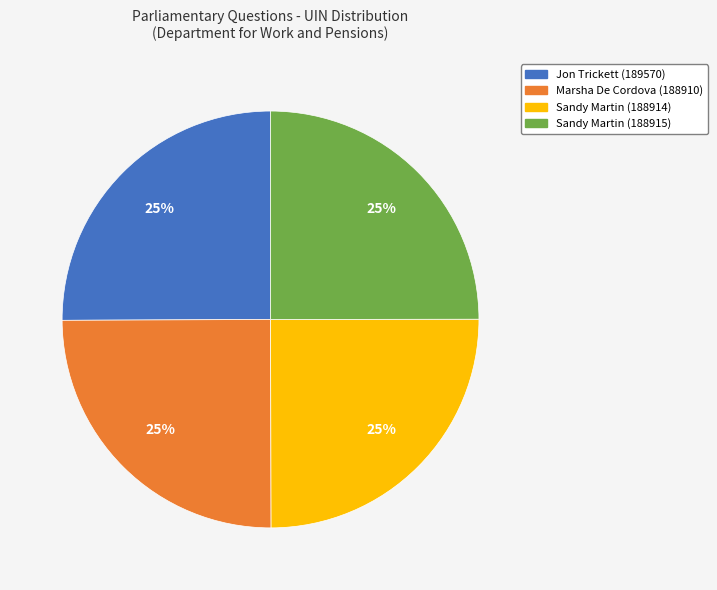

To the nearest percent, what is the average slice percentage?

25%